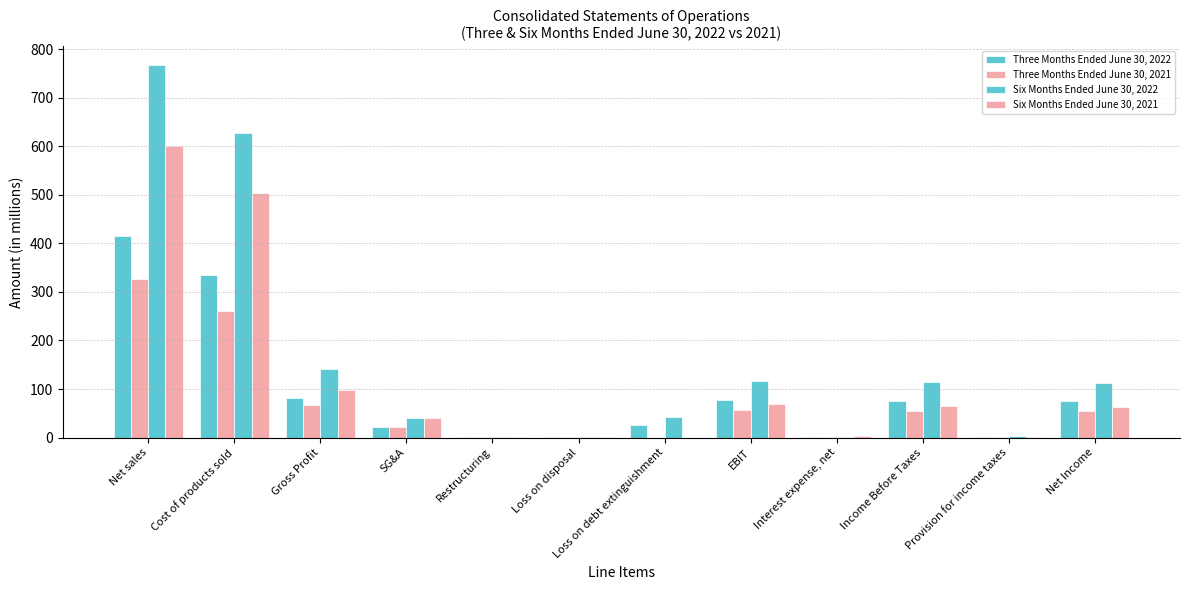

What is the value of the Six Months Ended June 30, 2021 bar at the 3rd from the left?

97.9